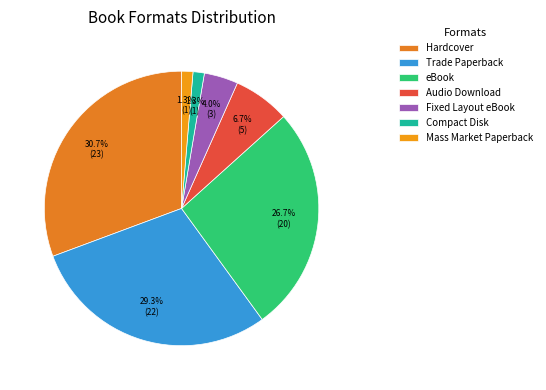

Is the sum of Trade Paperback and Compact Disk greater than half?

No